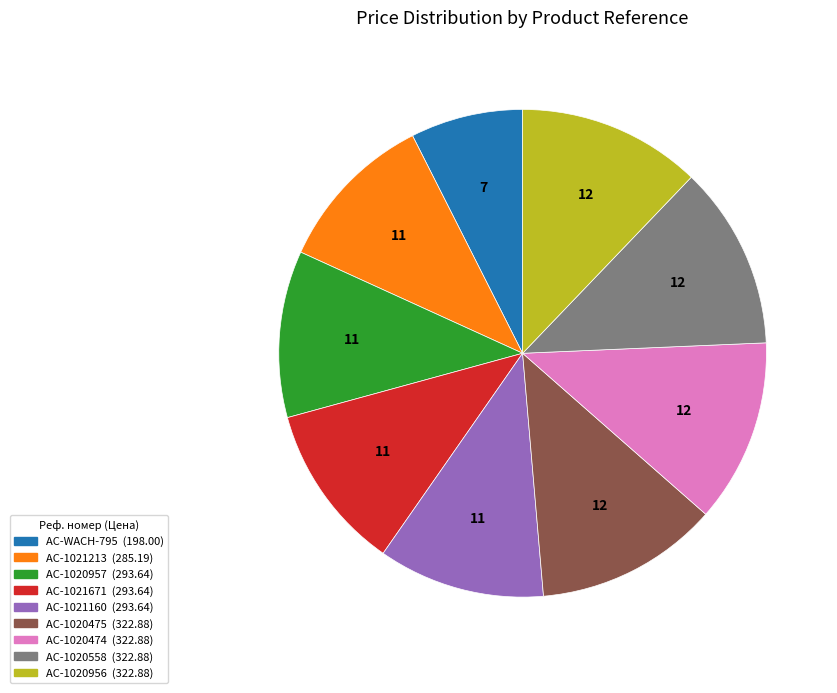

Which category has the smallest portion of the pie?

AC-WACH-795